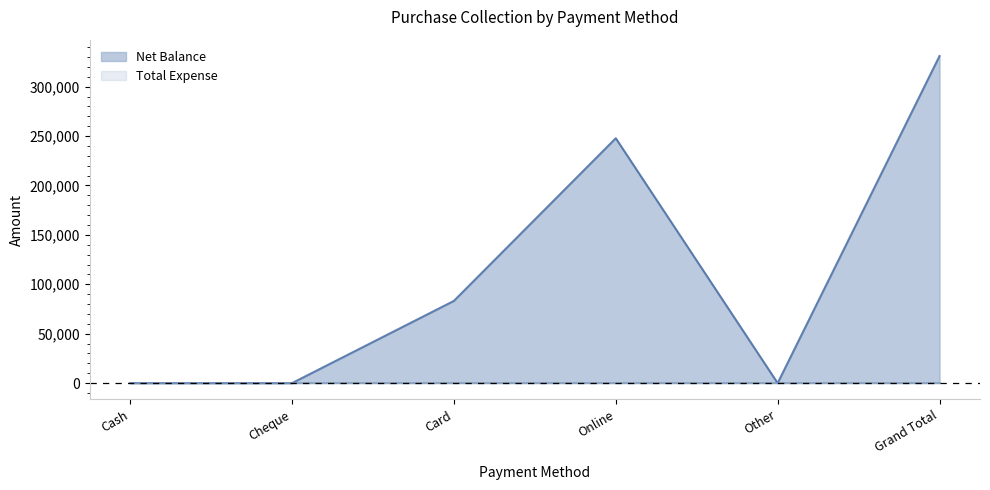

The value at Card is 45224. True or false?

False